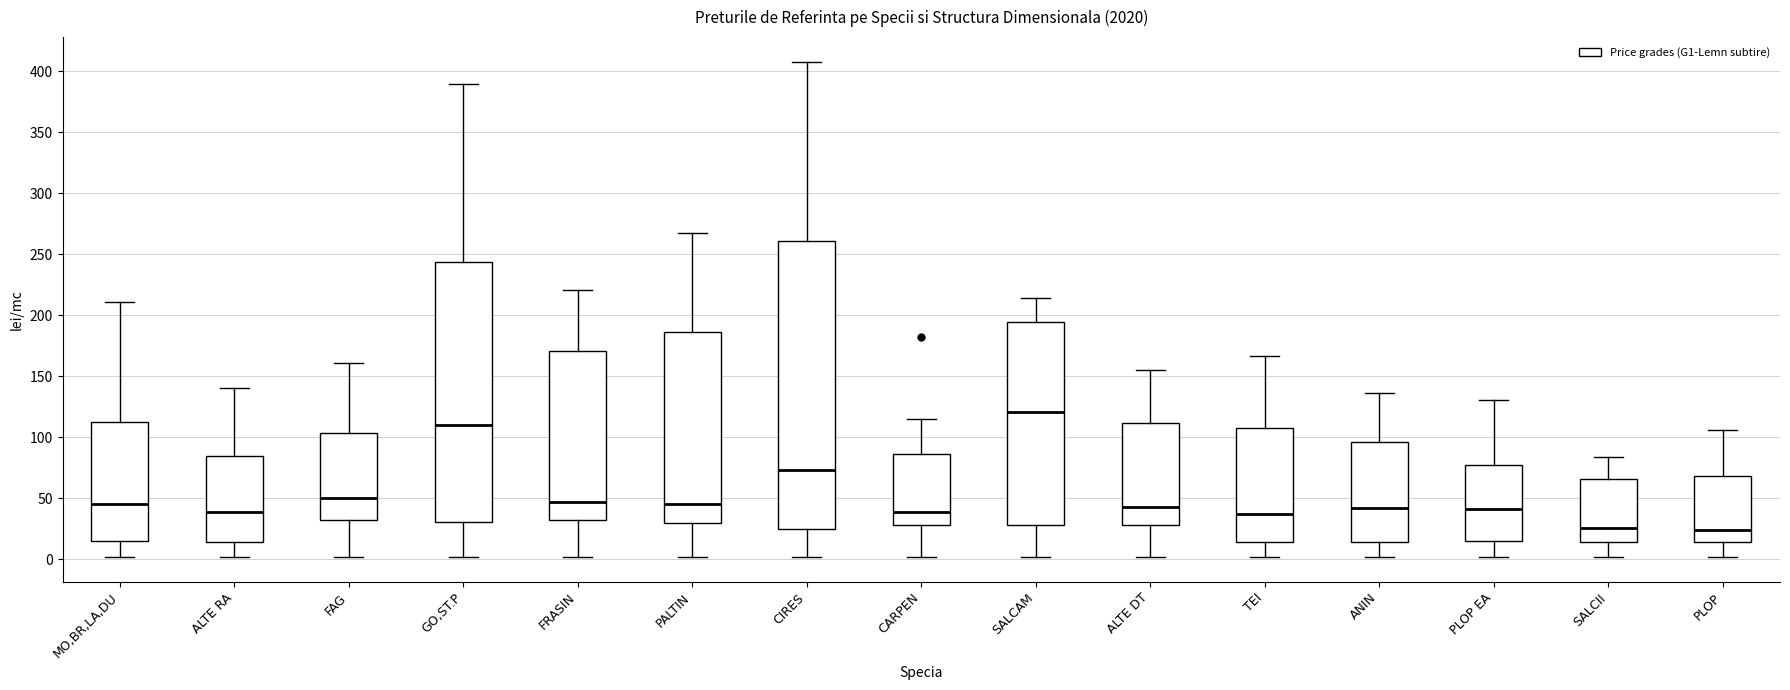

Reading left to right, transcribe this box plot: for each box, give where its median line is, the range the box spans, and where its two whiskers end, as read against the y-axis. The values are not printed on the chart, so give them approximately, as read against the axis.

MO,BR,LA,DU: median 45, box 15 to 115, whiskers 0 to 210
ALTE RA: median 40, box 15 to 85, whiskers 0 to 140
FAG: median 50, box 30 to 105, whiskers 0 to 160
GO,ST.P: median 110, box 30 to 245, whiskers 0 to 390
FRASIN: median 45, box 30 to 170, whiskers 0 to 220
PALTIN: median 45, box 30 to 185, whiskers 0 to 270
CIRES: median 75, box 25 to 260, whiskers 0 to 410
CARPEN: median 40, box 30 to 85, whiskers 0 to 115
SALCAM: median 120, box 30 to 195, whiskers 0 to 215
ALTE DT: median 45, box 30 to 110, whiskers 0 to 155
TEI: median 35, box 15 to 110, whiskers 0 to 165
ANIN: median 40, box 15 to 95, whiskers 0 to 135
PLOP EA: median 40, box 15 to 80, whiskers 0 to 130
SALCII: median 25, box 15 to 65, whiskers 0 to 85
PLOP: median 25, box 15 to 70, whiskers 0 to 105